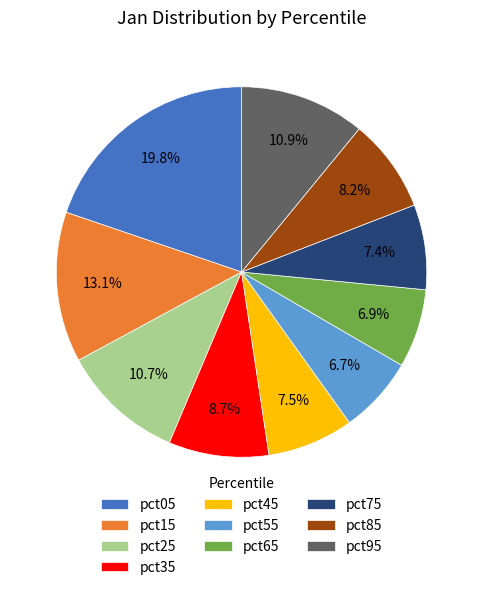

What is the largest slice in the pie chart?

pct05